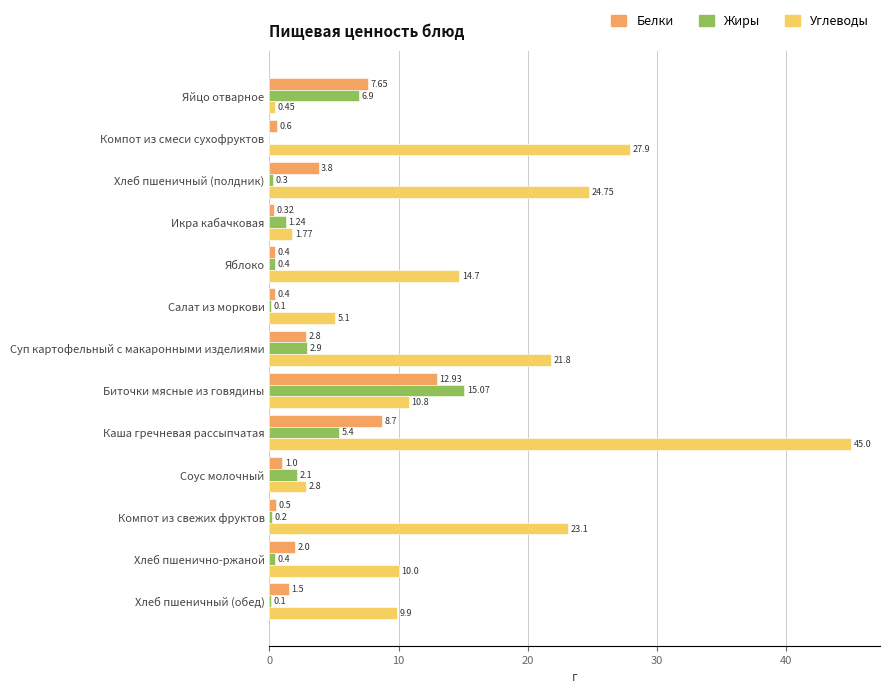

Which category has the highest value in the Белки series?

Биточки мясные из говядины